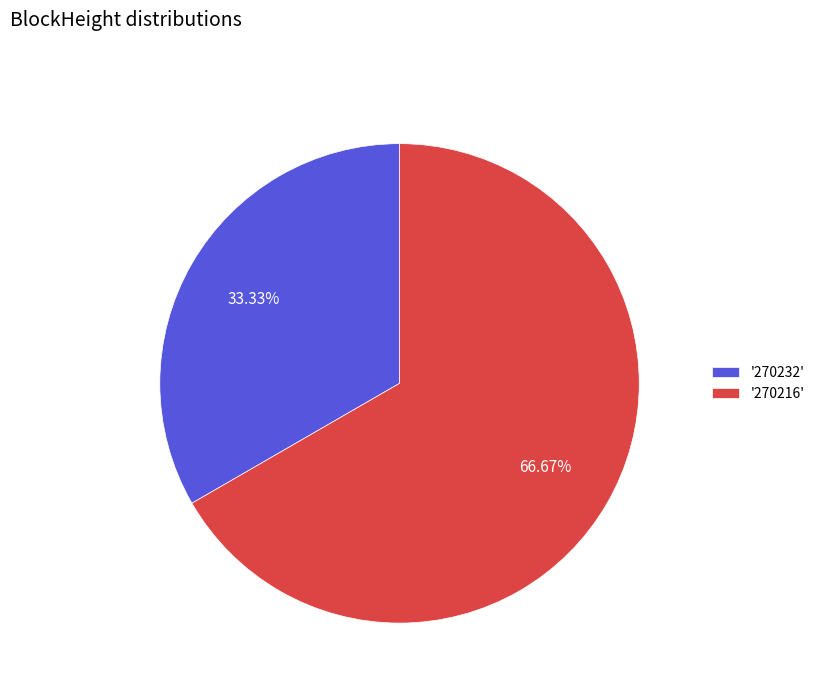

Which has a higher value, '270216' or '270232'?

'270216'